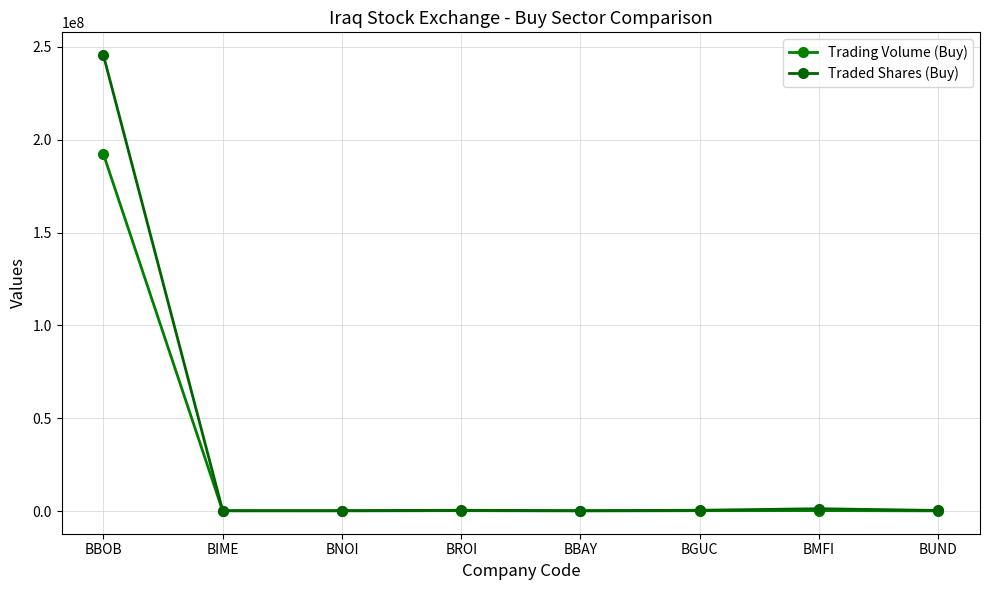

Which series has the largest total across all categories?

Traded Shares (Buy)